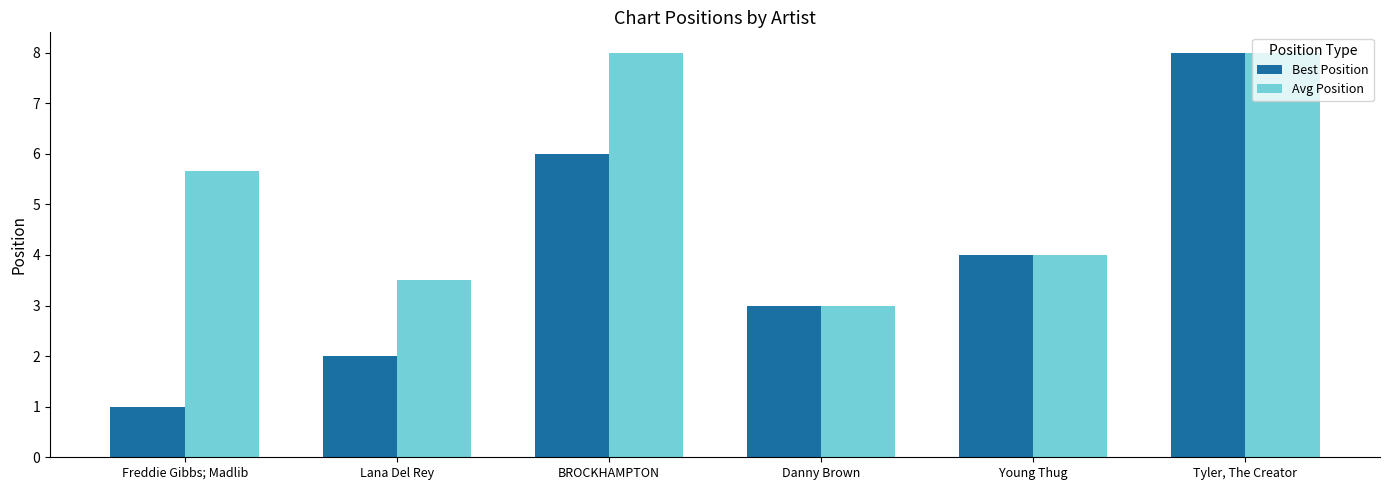

Are the bars grouped side by side (vs. stacked)?

Yes